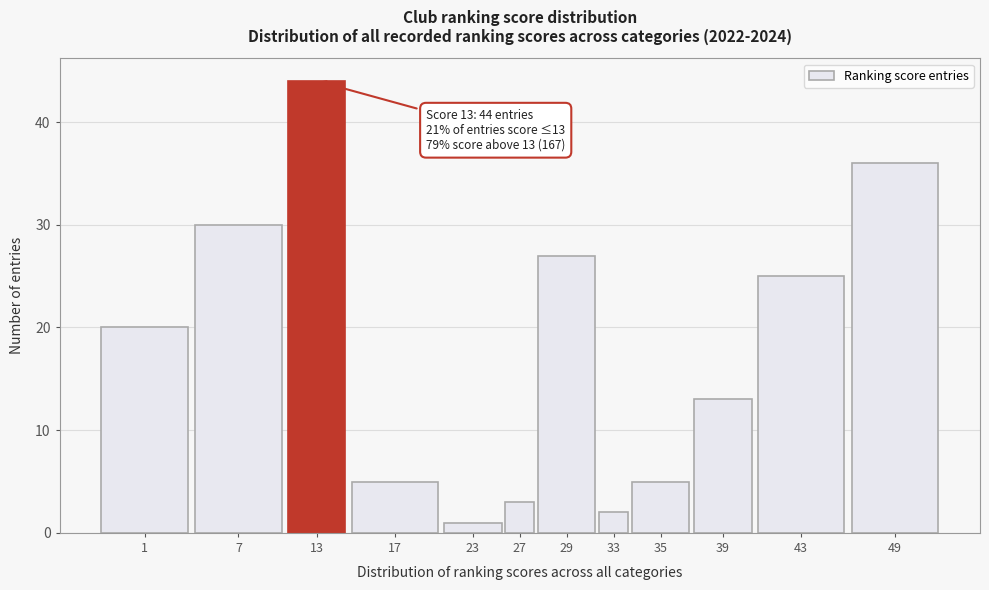

Reading left to right, list all the values displayed in this chart.

1=20	7=30	13=44	17=5	23=1	27=3	29=27	33=2	35=5	39=13	43=25	49=36